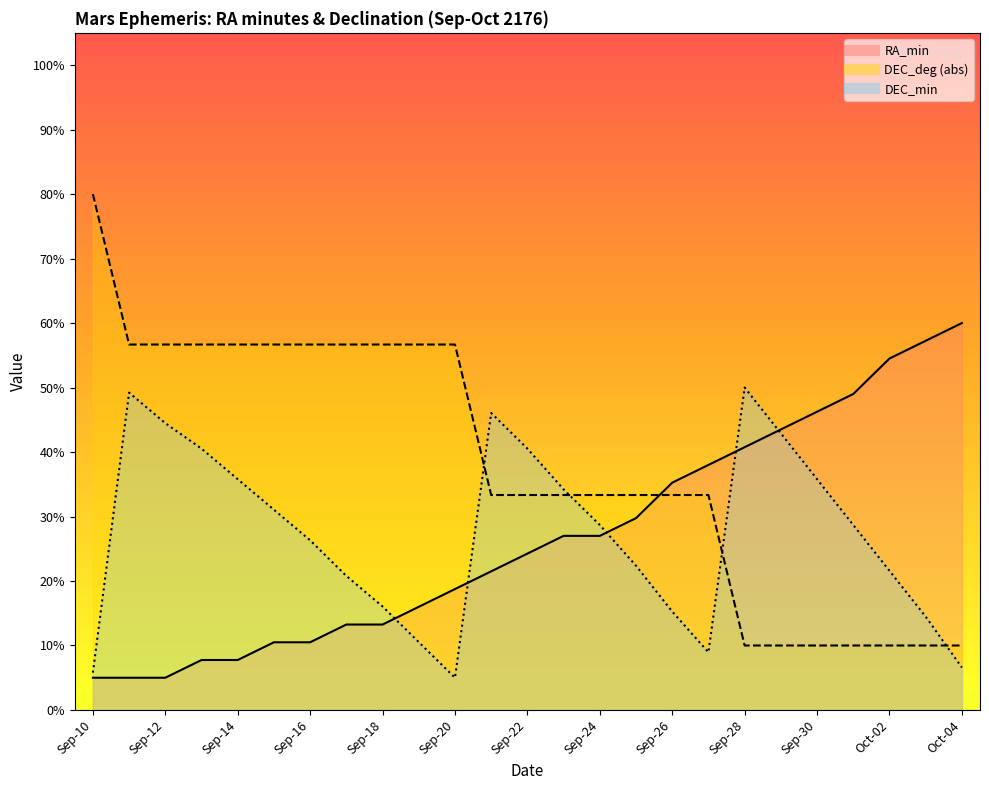

Reading left to right, extract all data points from this chart.

RA_min: Sep-10=5.0	Sep-11=5.0	Sep-12=5.0	Sep-13=7.8	Sep-14=7.8	Sep-15=10.5	Sep-16=10.5	Sep-17=13.2	Sep-18=13.2	Sep-19=16.0	Sep-20=18.8	Sep-21=21.5	Sep-22=24.2	Sep-23=27.0	Sep-24=27.0	Sep-25=29.8	Sep-26=35.2	Sep-27=38.0	Sep-28=40.8	Sep-29=43.5	Sep-30=46.2	Oct-01=49.0	Oct-02=54.5	Oct-03=57.2	Oct-04=60.0
DEC_deg: Sep-10=80.0	Sep-11=56.7	Sep-12=56.7	Sep-13=56.7	Sep-14=56.7	Sep-15=56.7	Sep-16=56.7	Sep-17=56.7	Sep-18=56.7	Sep-19=56.7	Sep-20=56.7	Sep-21=33.3	Sep-22=33.3	Sep-23=33.3	Sep-24=33.3	Sep-25=33.3	Sep-26=33.3	Sep-27=33.3	Sep-28=10.0	Sep-29=10.0	Sep-30=10.0	Oct-01=10.0	Oct-02=10.0	Oct-03=10.0	Oct-04=10.0
DEC_min: Sep-10=5.8	Sep-11=49.2	Sep-12=44.5	Sep-13=40.5	Sep-14=35.8	Sep-15=31.1	Sep-16=26.3	Sep-17=20.8	Sep-18=16.1	Sep-19=10.5	Sep-20=5.0	Sep-21=46.1	Sep-22=40.5	Sep-23=34.2	Sep-24=28.7	Sep-25=22.4	Sep-26=15.3	Sep-27=8.9	Sep-28=50.0	Sep-29=42.9	Sep-30=35.8	Oct-01=28.7	Oct-02=21.6	Oct-03=14.5	Oct-04=6.6